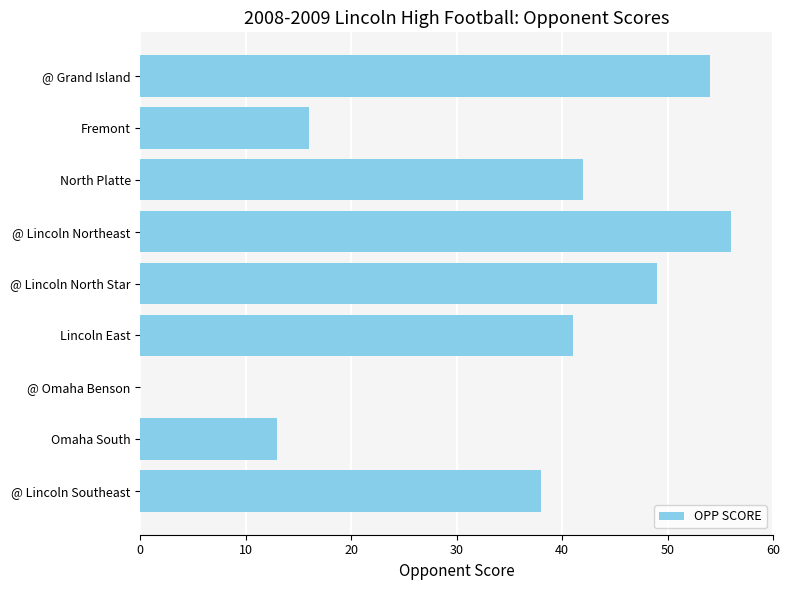

What is the average value?

34